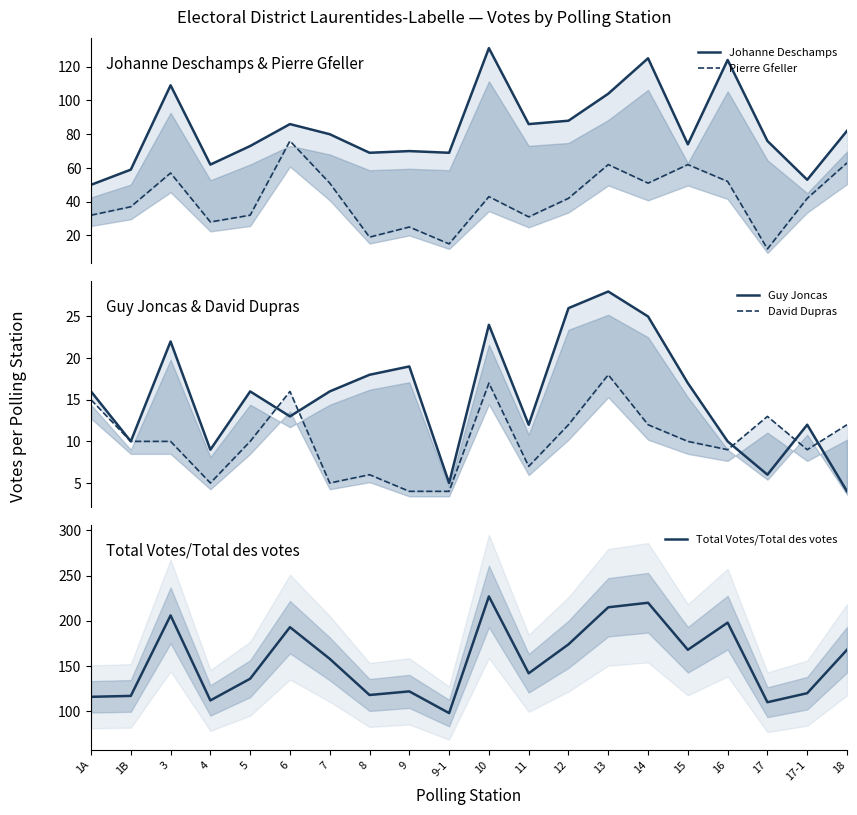

What is the total value across all series at 5?

267